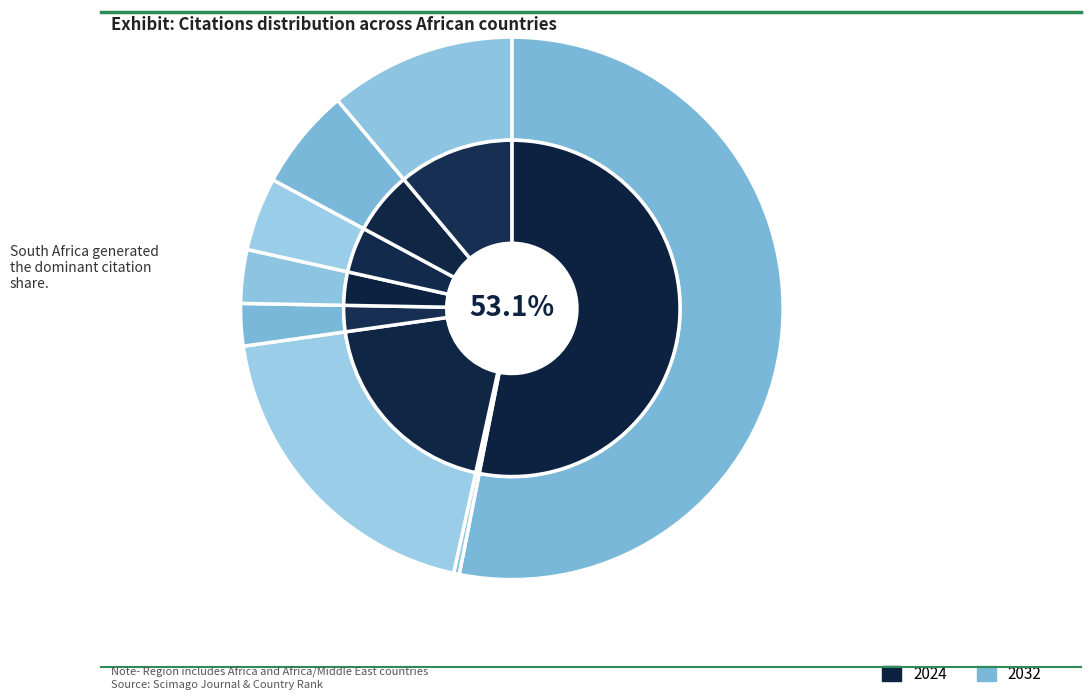

What percentage is the Gambia slice, to the nearest percent?

19%